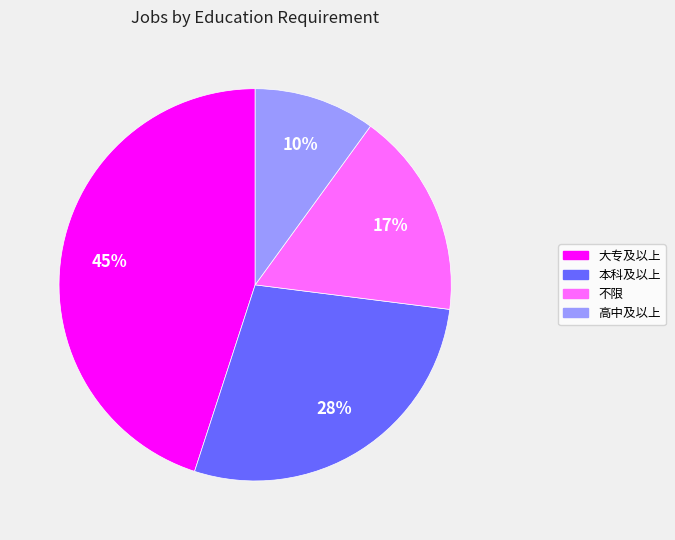

Combined, do 不限 and 本科及以上 account for over 50%?

No